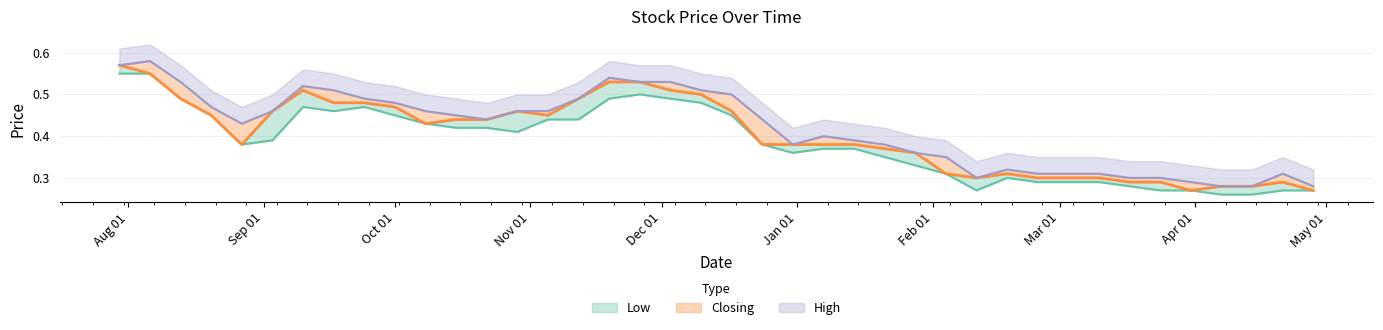

At which category does Closing reach its first local valley?

4